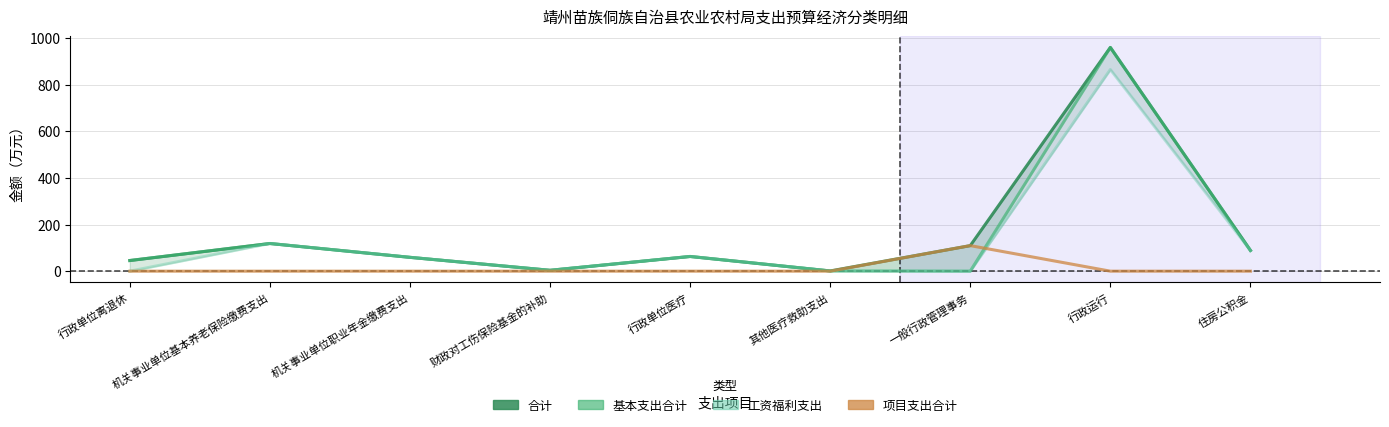

What are all the series names shown in the legend?

合计, 基本支出合计, 工资福利支出, 项目支出合计